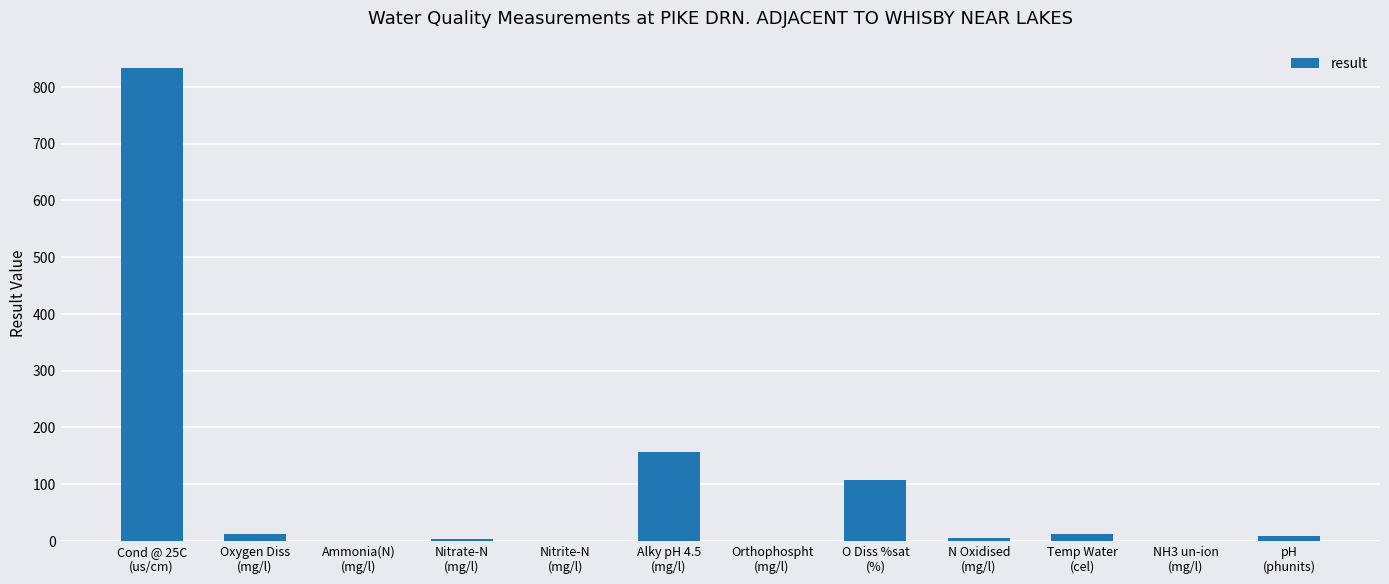

Where does the data first go above 8?

Cond @ 25C
(us/cm)